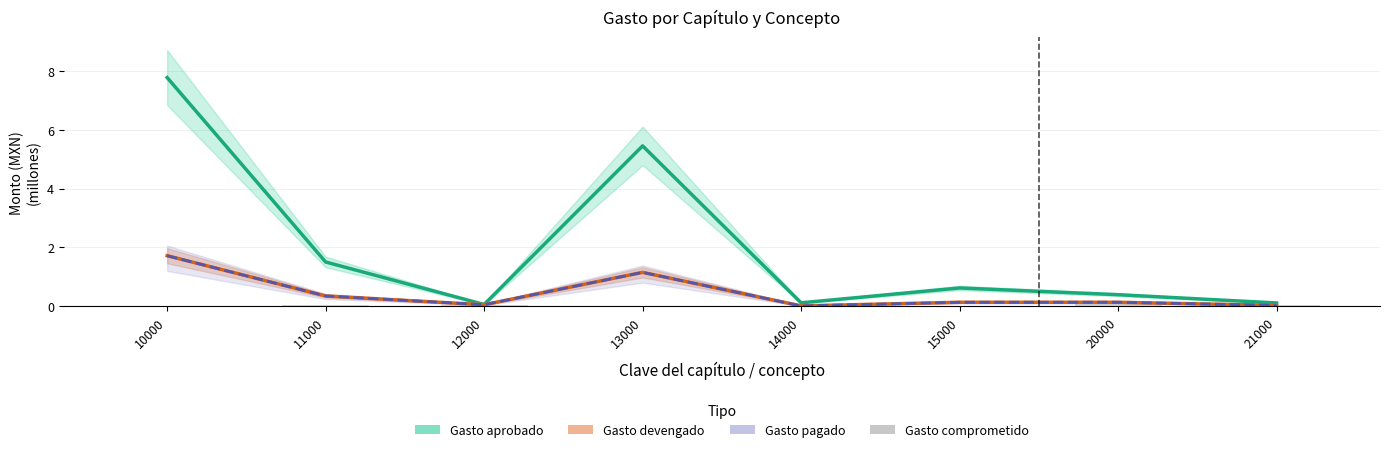

Which series has the largest range (max minus min)?

Gasto aprobado